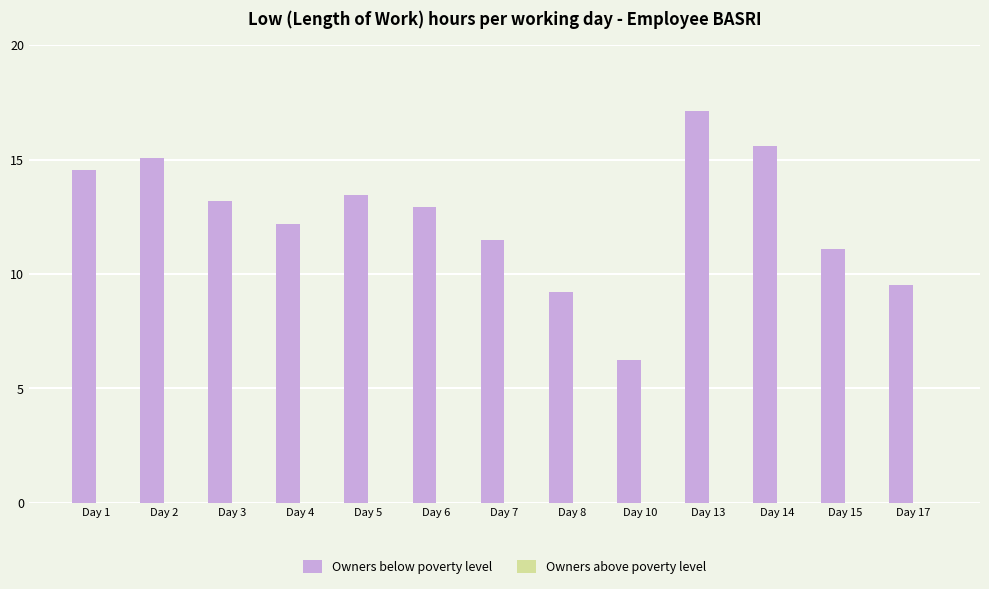

Reading left to right, transcribe all the data shown in this chart.

14.6	15.1	13.2	12.2	13.5	12.9	11.5	9.2	6.3	17.1	15.6	11.1	9.5